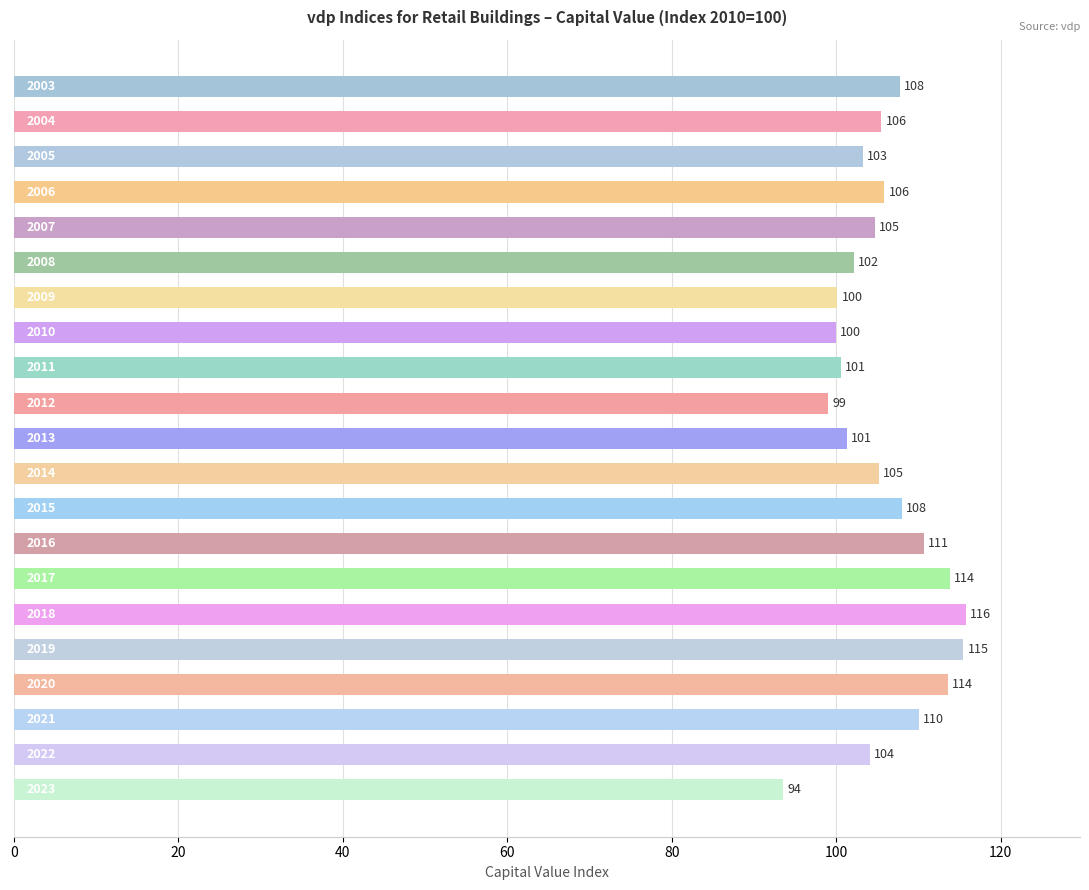

What is the greatest value displayed?

115.8